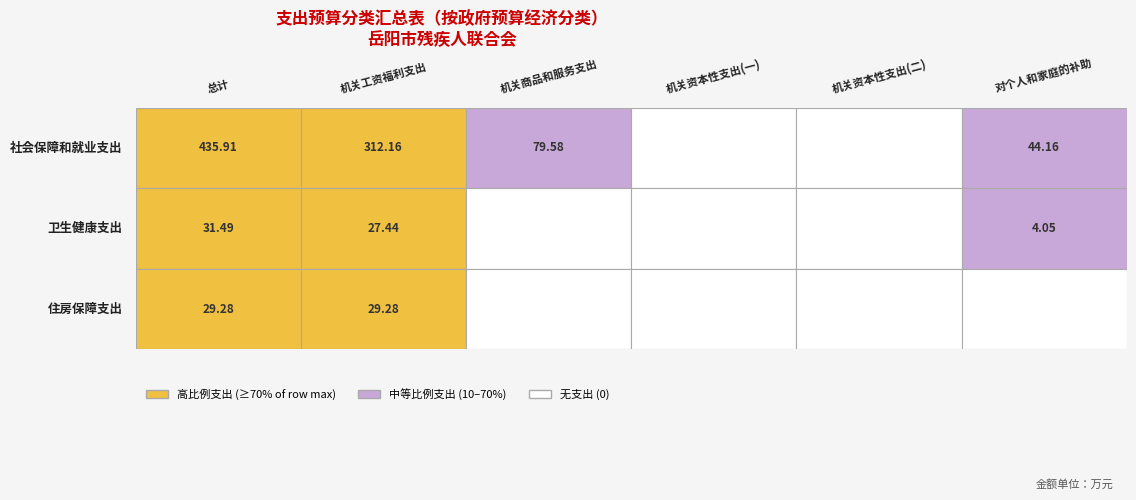

Read the 住房保障支出 value at 0.

29.3